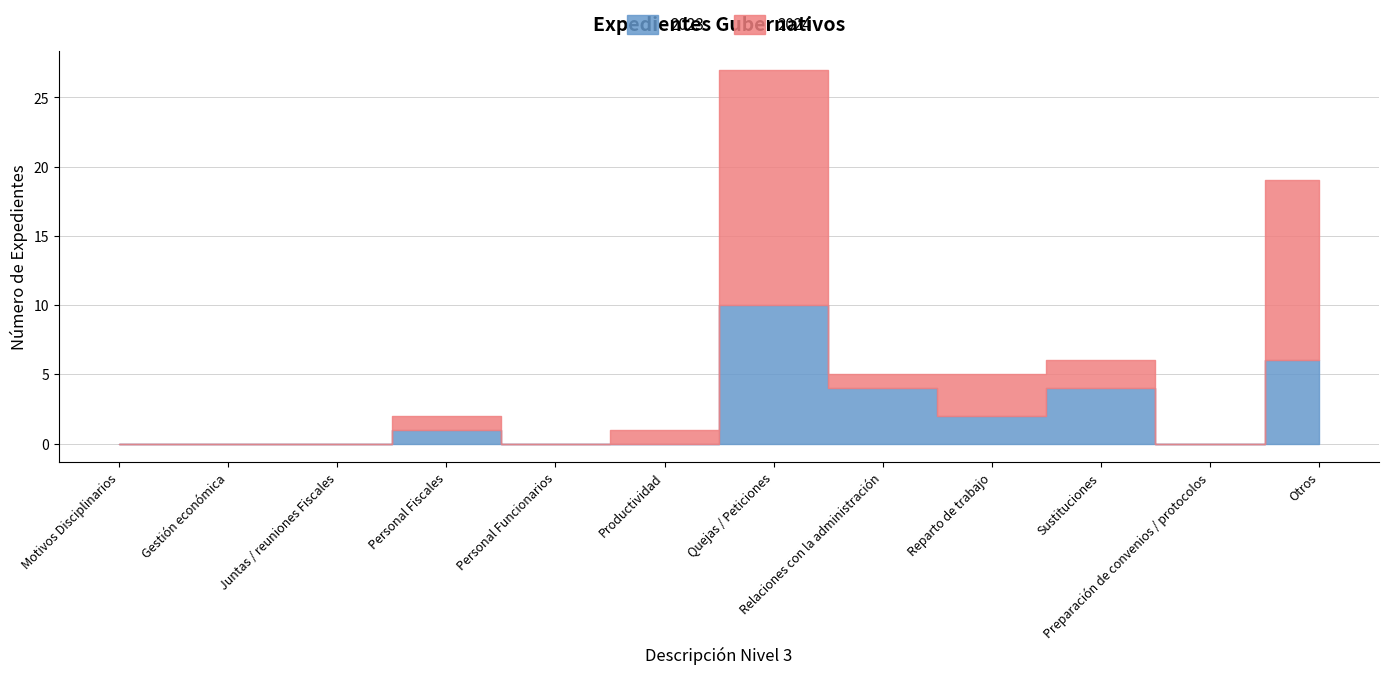

True or false: 2024 has a value of 1 at Sustituciones.

False